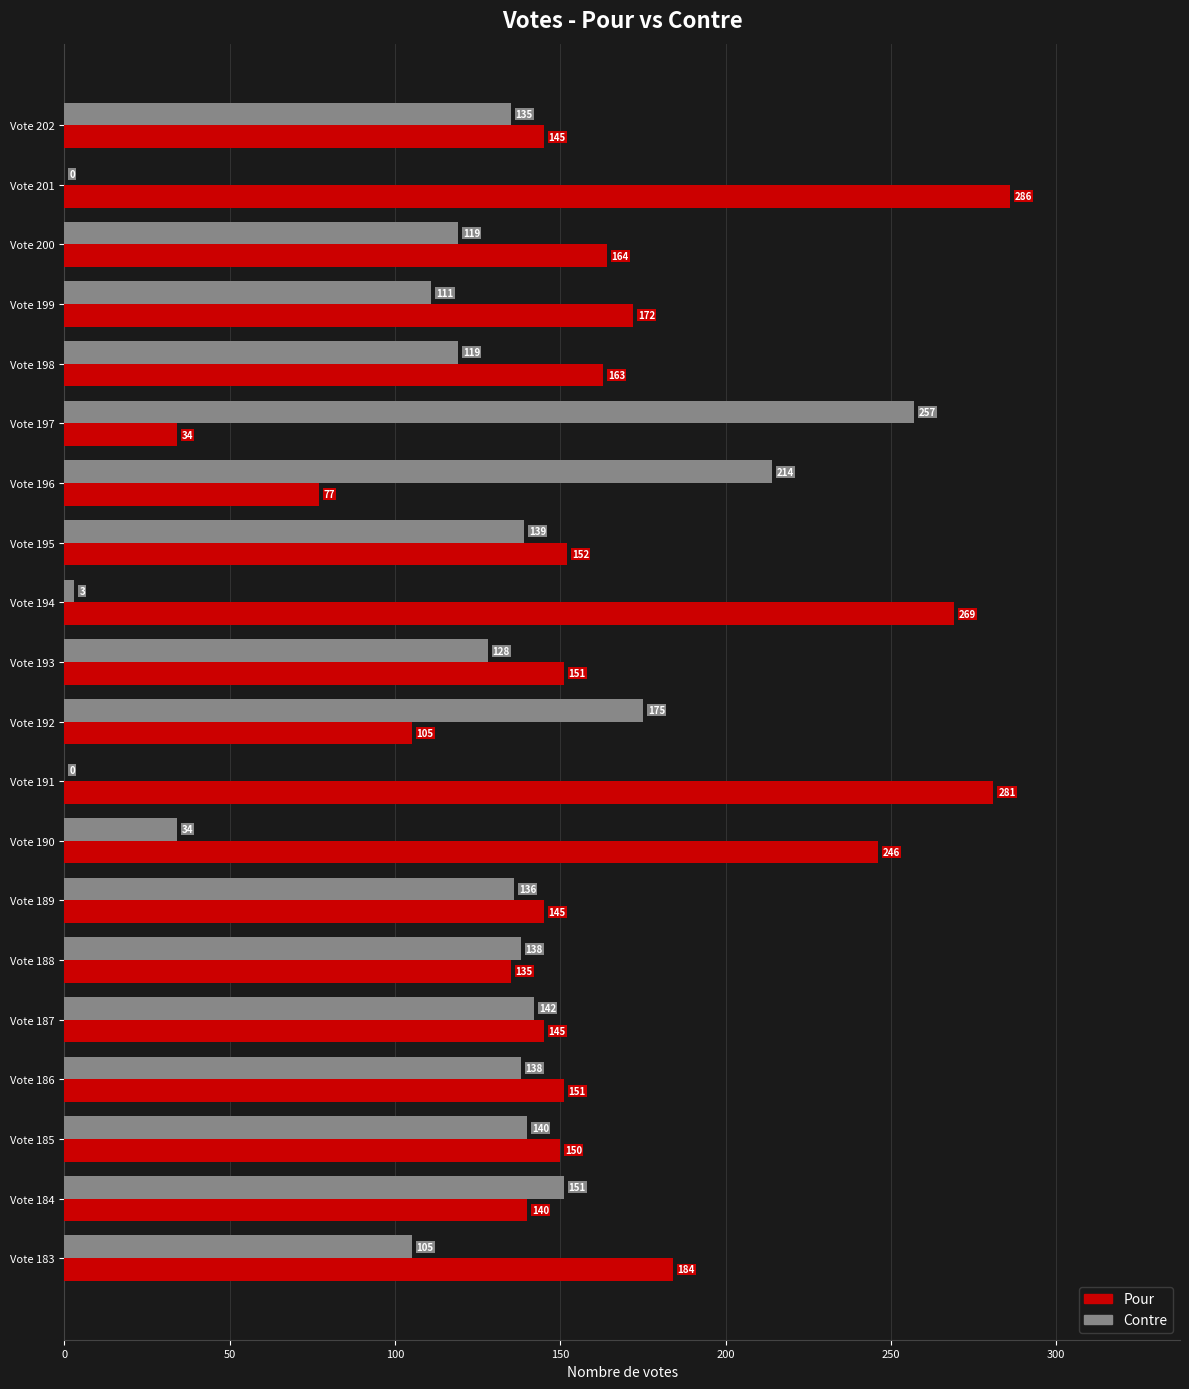

Which series has the largest total across all categories?

Pour